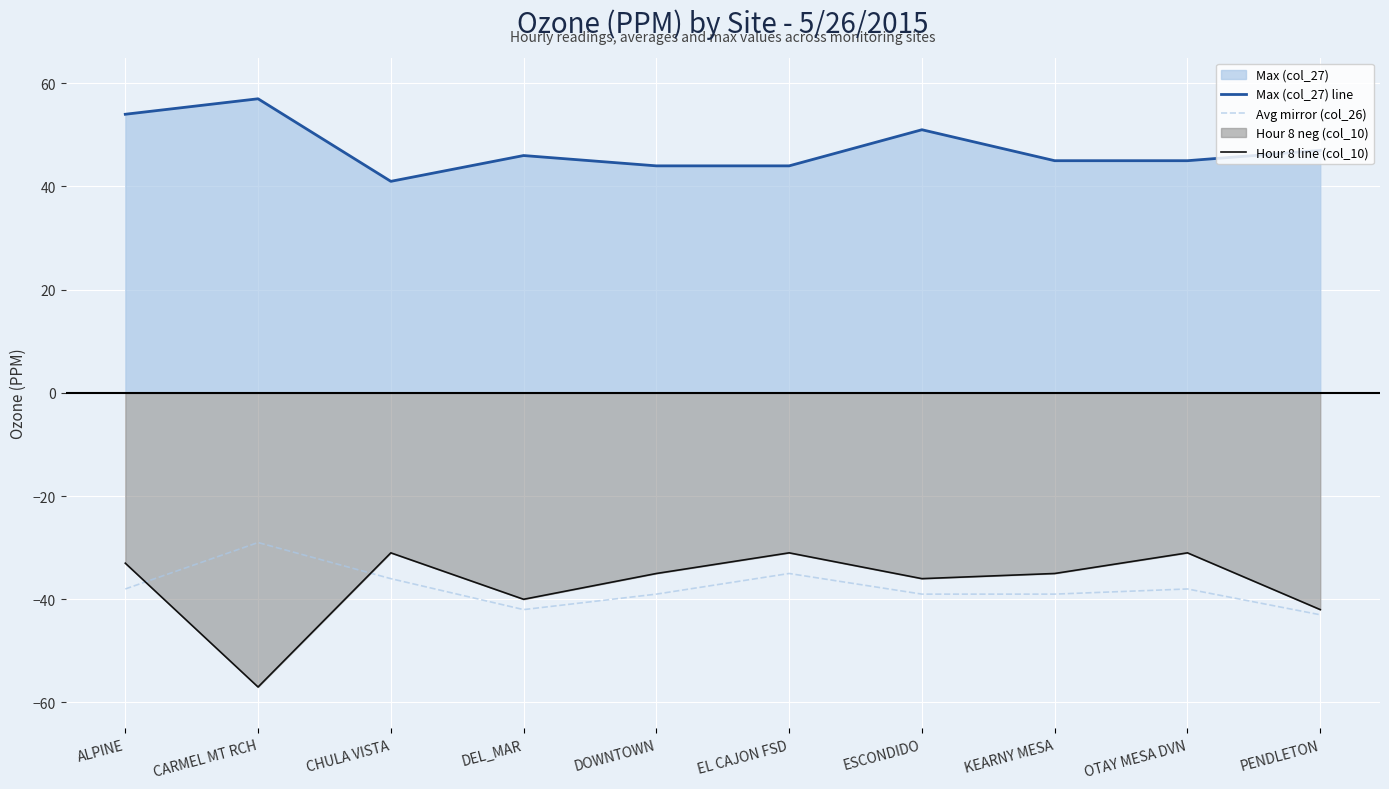

What is the lowest value of the Max (col_27) line series?

41